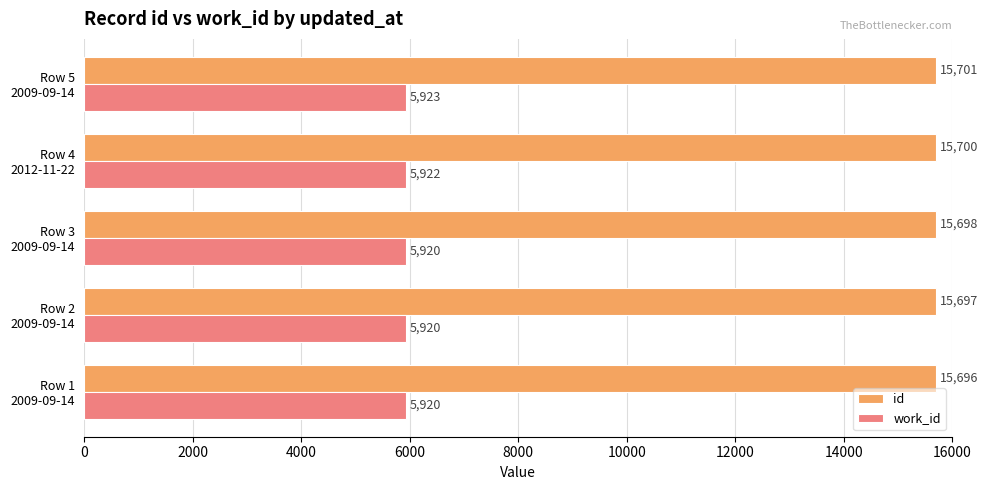

What is the difference between the maximum and minimum values in the id series?

5